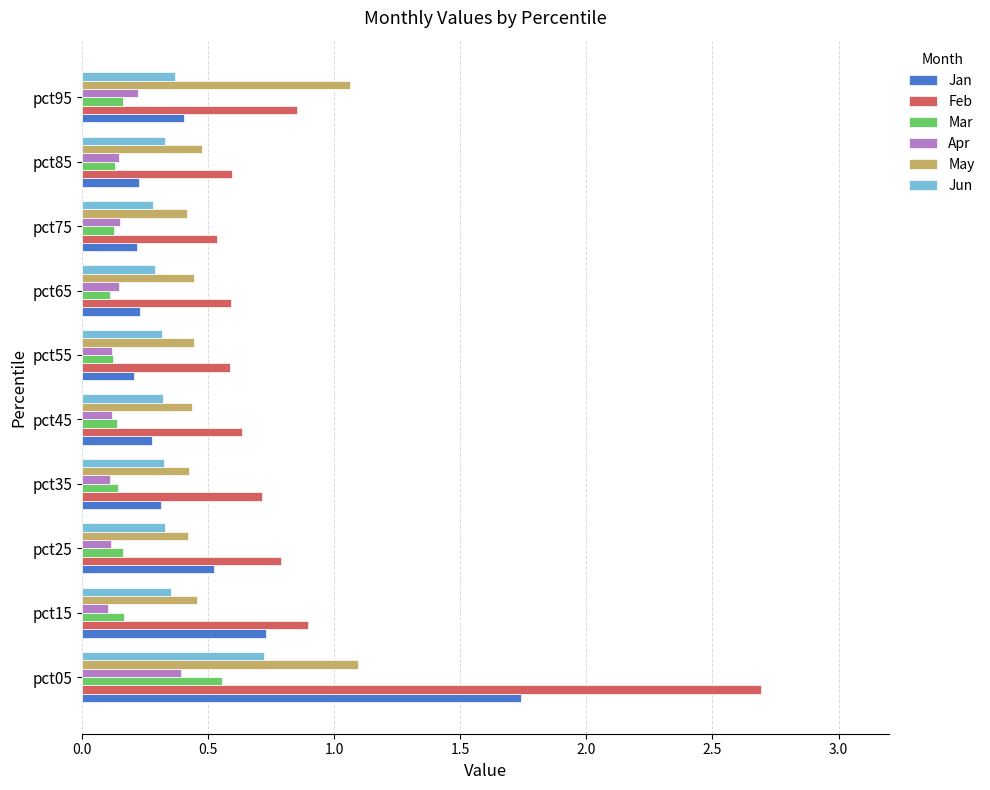

What are all the series names shown in the legend?

Jan, Feb, Mar, Apr, May, Jun